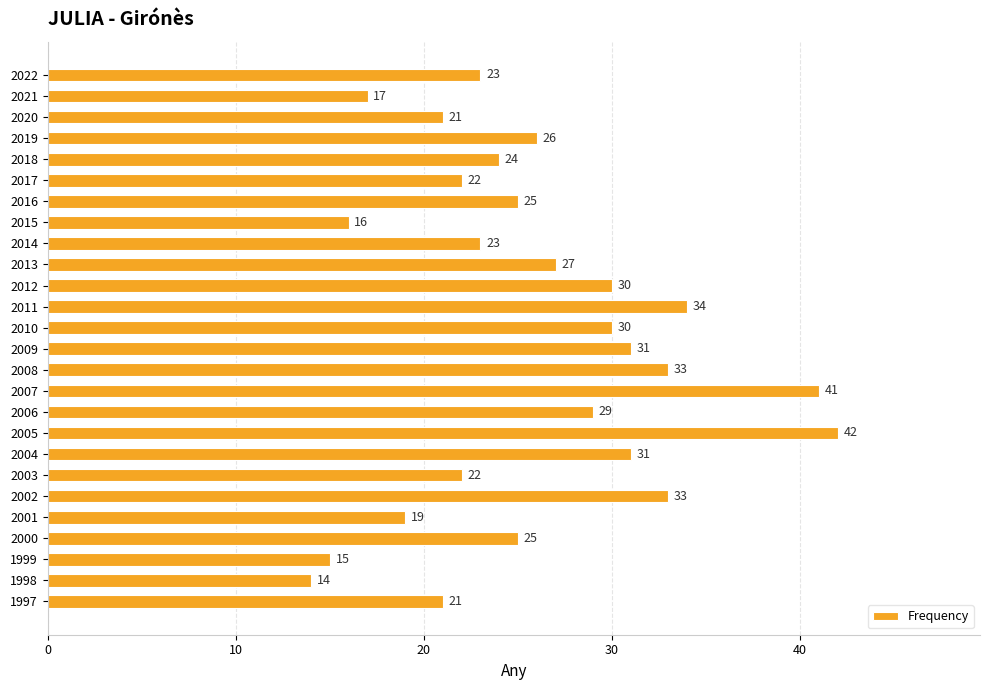

What is the maximum value shown in the chart?

42